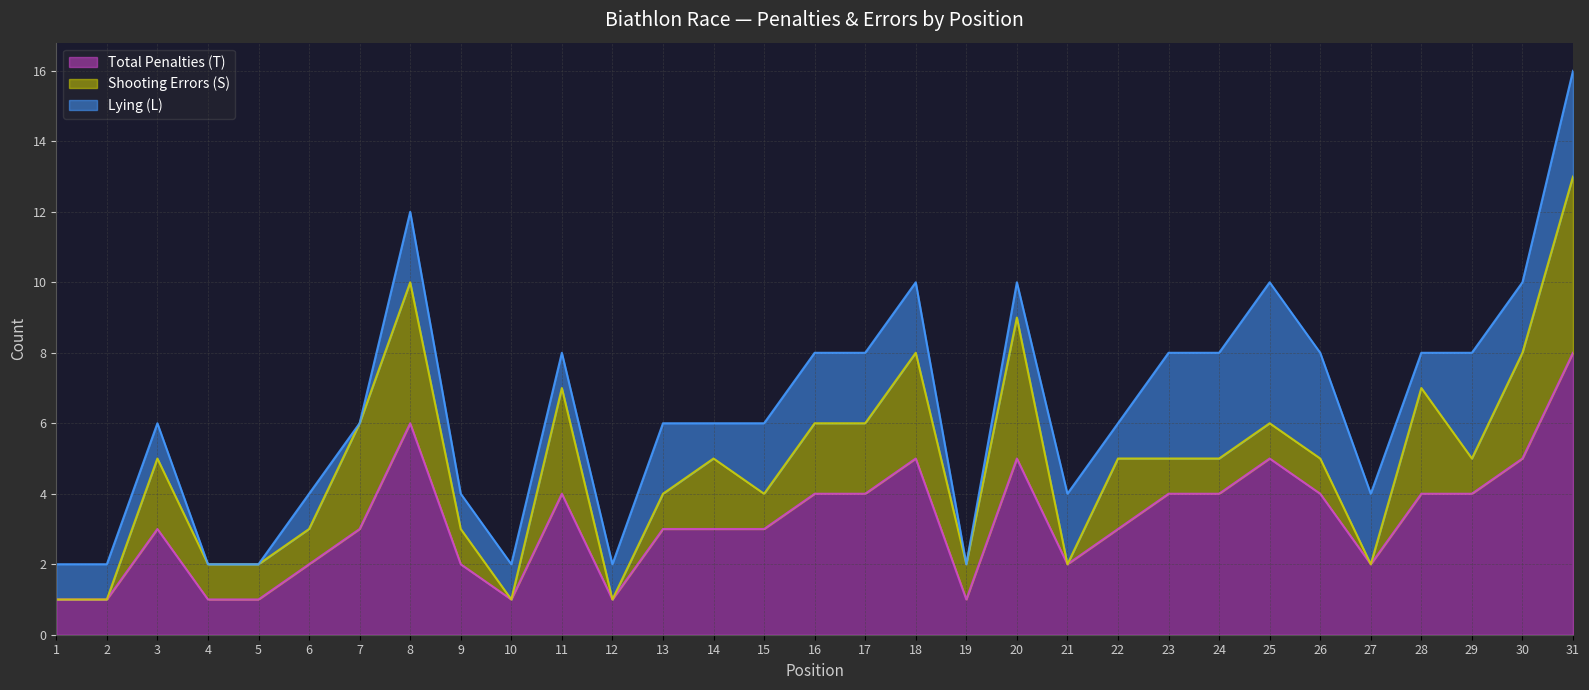

Is the value of Shooting Errors (S) at 20 greater than the value of Lying (L) at 10?

Yes